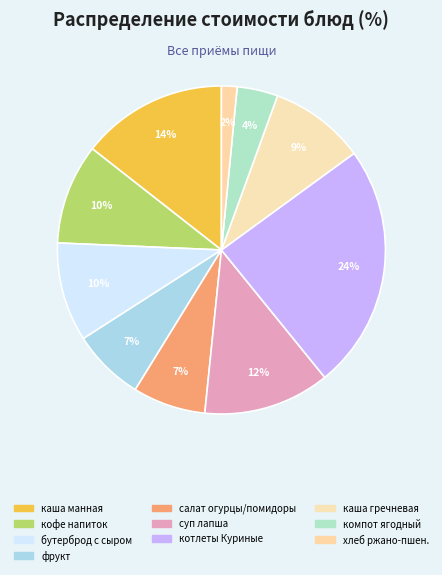

Count the number of slices in the pie.

10